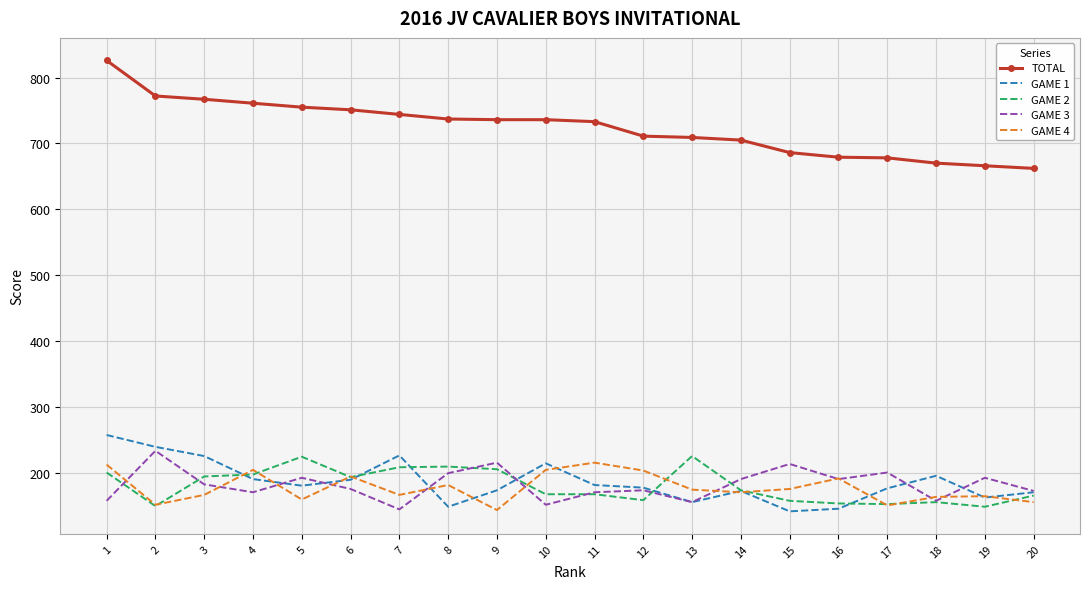

What is the smallest value displayed?

141